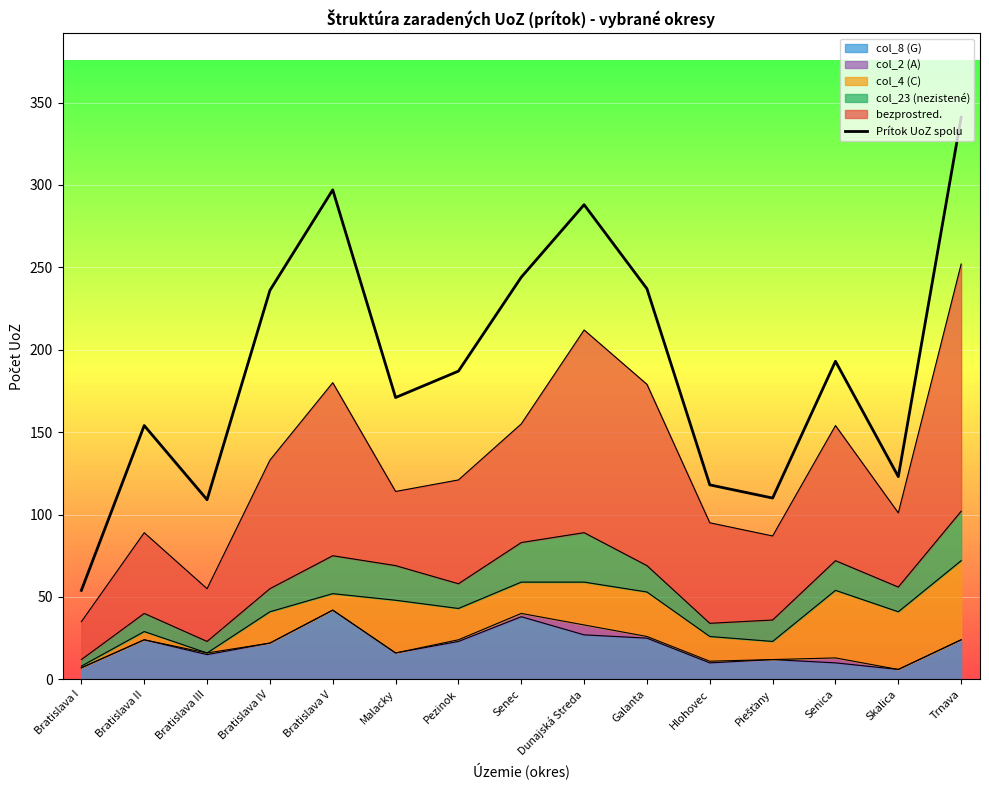

How many points are higher than both their immediate neighbors (excluding endpoints)?

4